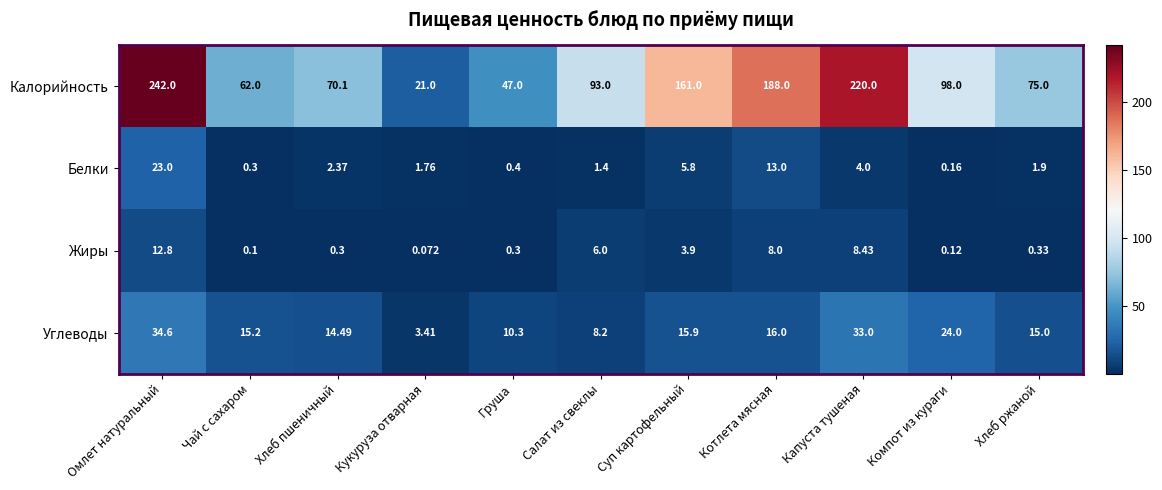

Which series has the largest range (max minus min)?

Калорийность